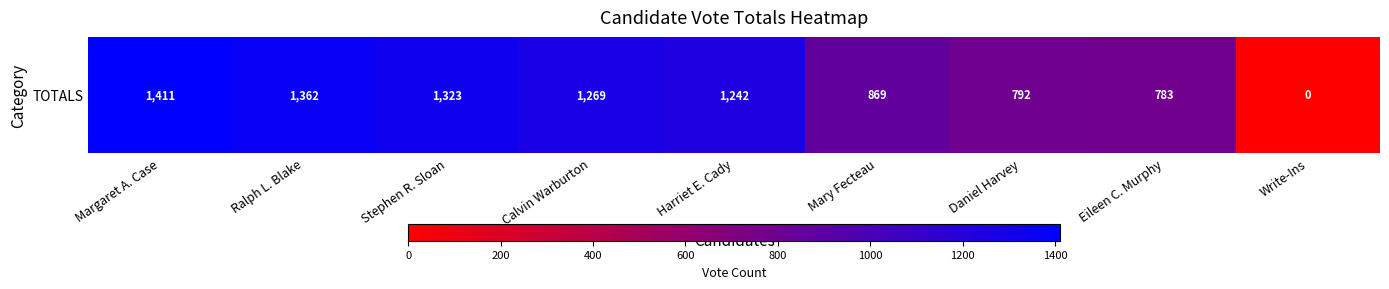

Is it true that the value at Mary Fecteau is 243?

False